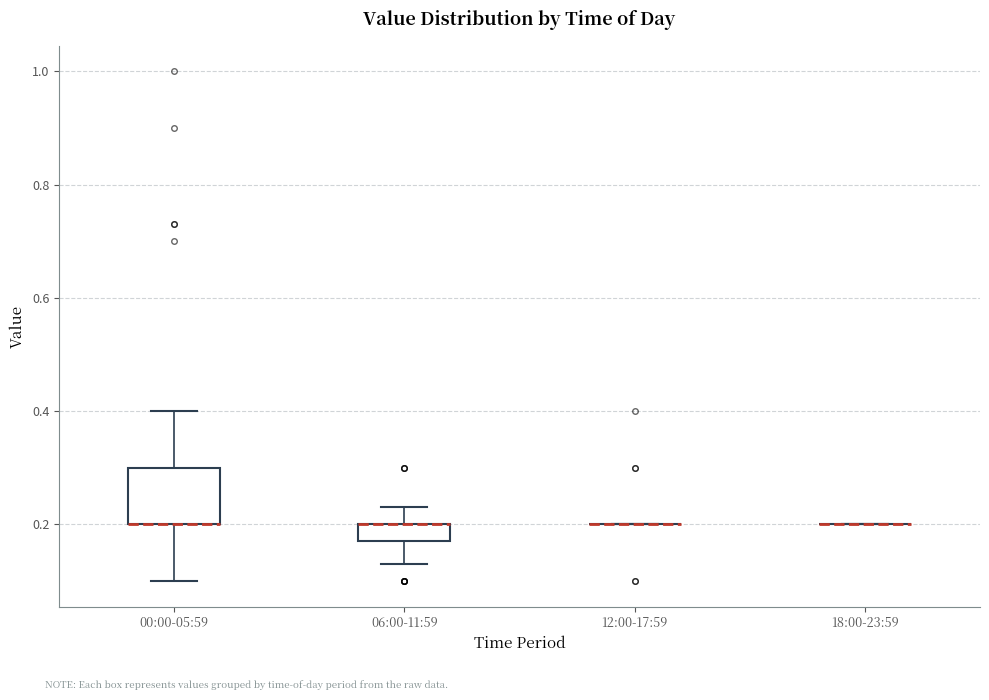

Comparing the boxes themselves (not the whiskers), which one is the tallest?

00:00-05:59